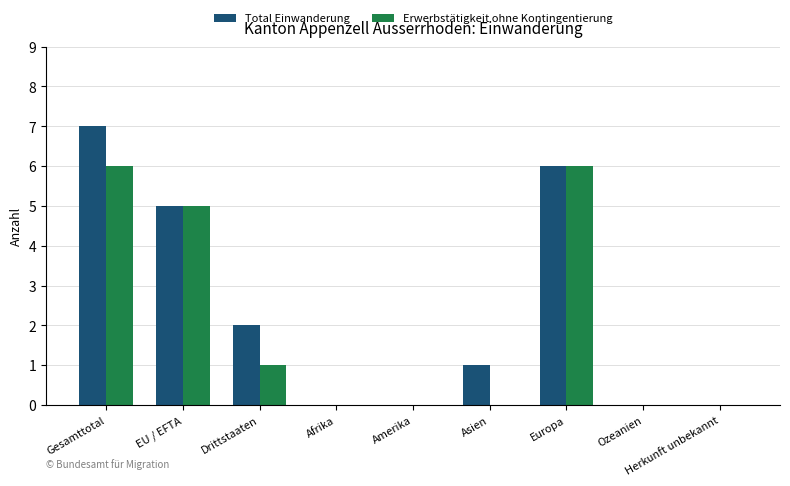

Are the bars grouped side by side (vs. stacked)?

Yes